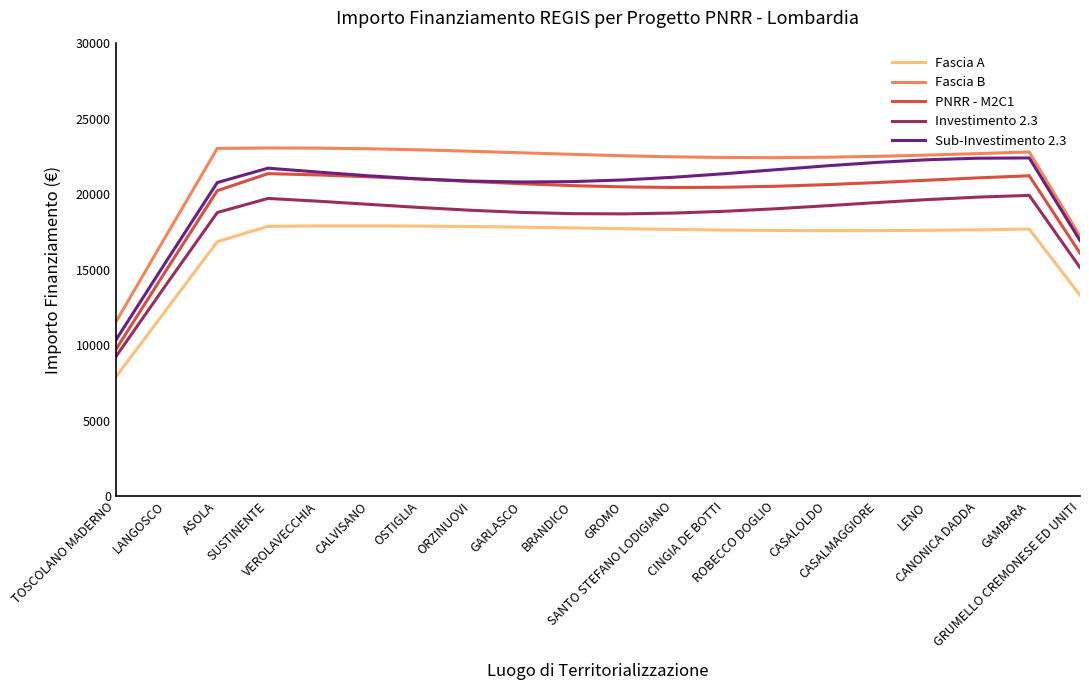

Is the value of Fascia B at ORZINUOVI greater than the value of PNRR - M2C1 at CALVISANO?

Yes